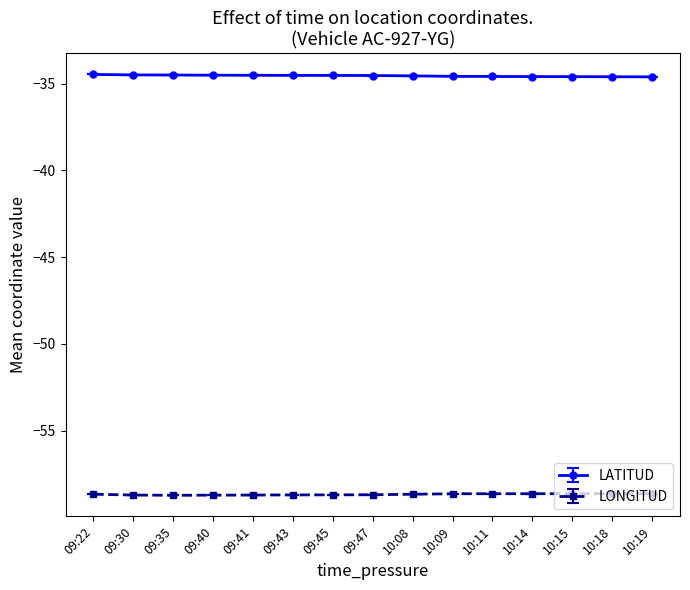

What is the sum of the LONGITUD values at 10:09 and 09:35?

-117.4